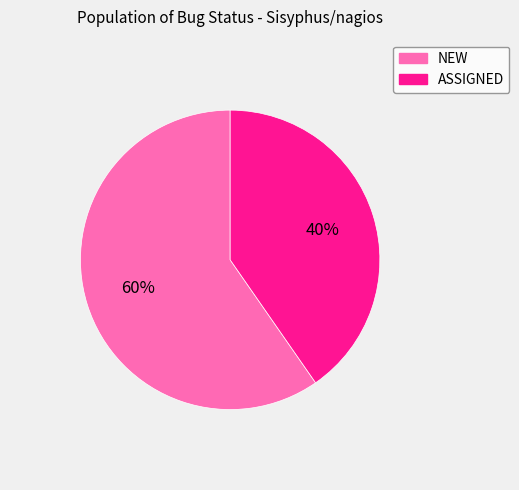

To the nearest percent, what is the combined percentage of ASSIGNED and NEW?

100%